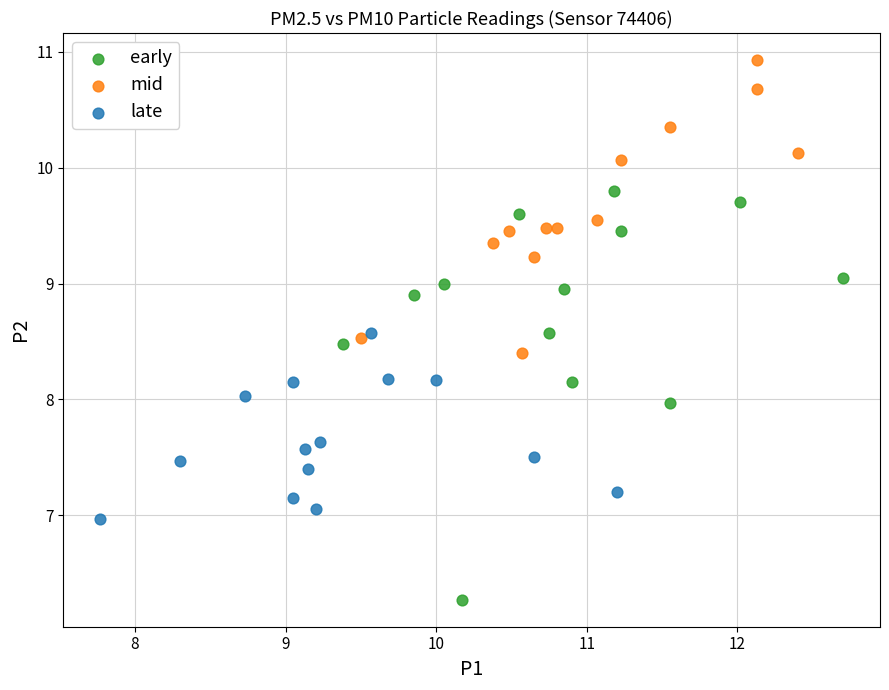

Which series reaches the minimum Y coordinate?

early